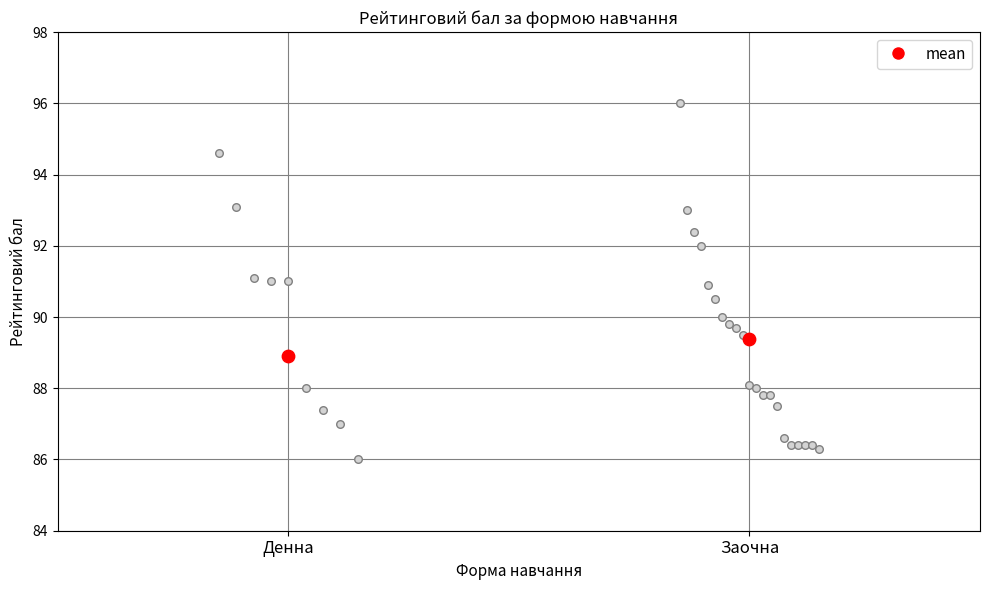

Which has a higher value, Заочна or 6?

Заочна